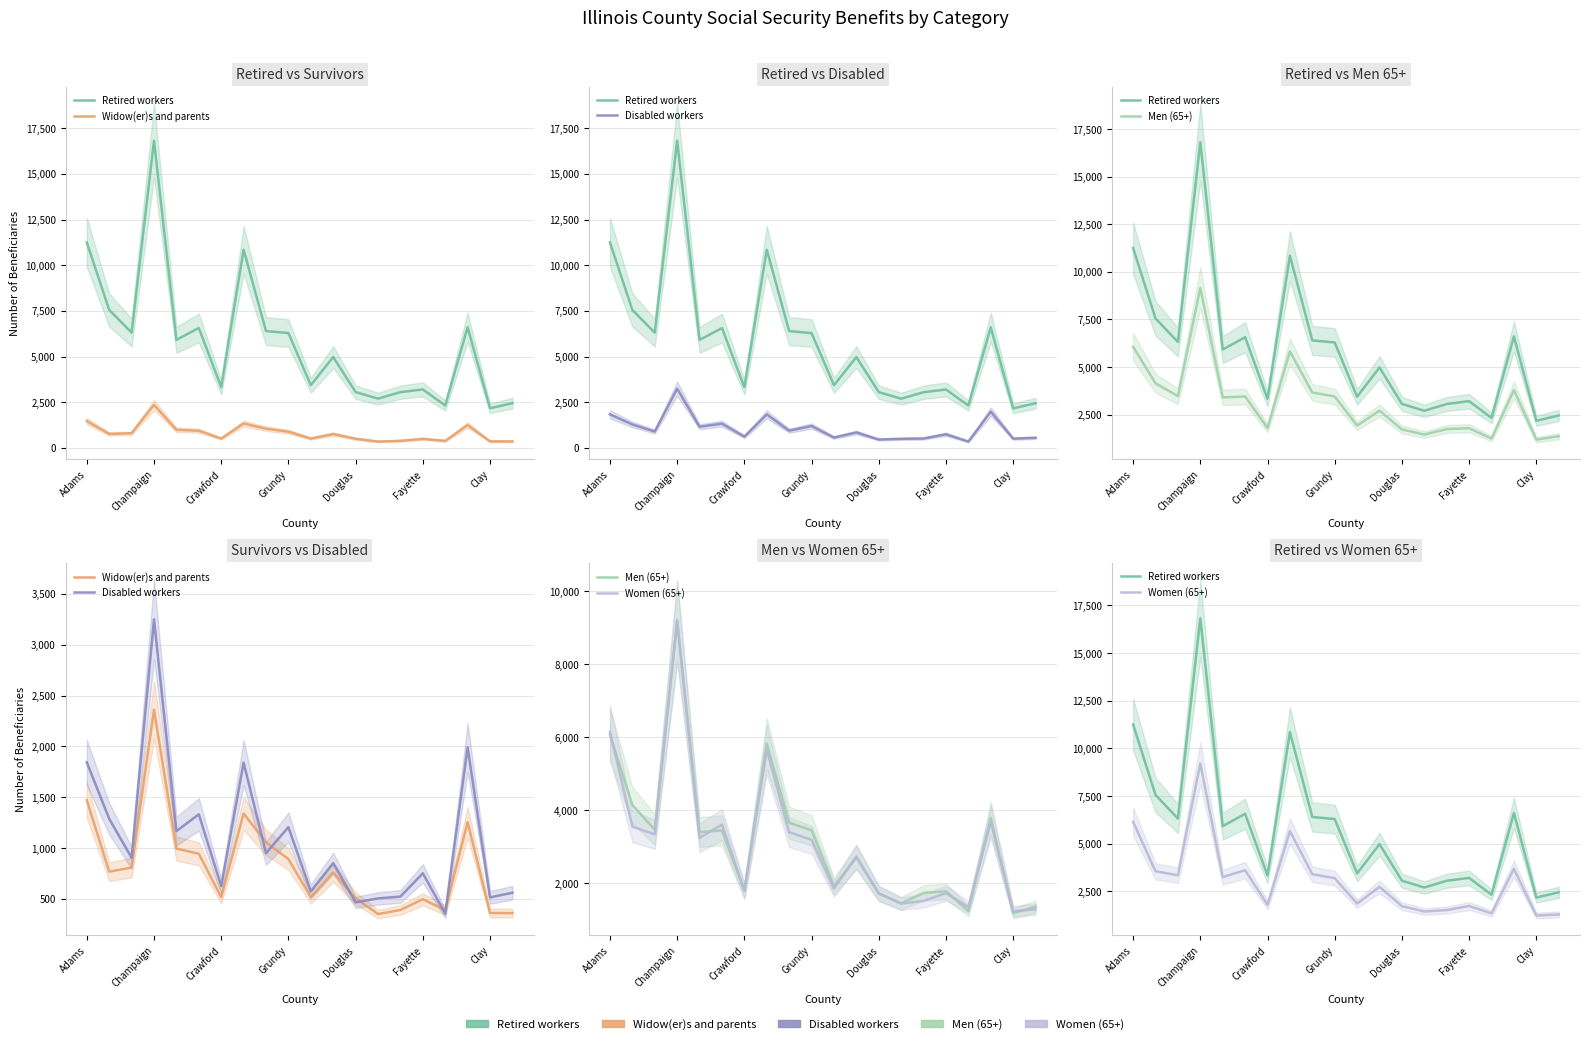

Rank the series at Fayette from highest to lowest value.

Retired workers, Women (65+), Men (65+), Disabled workers, Widow(er)s and parents